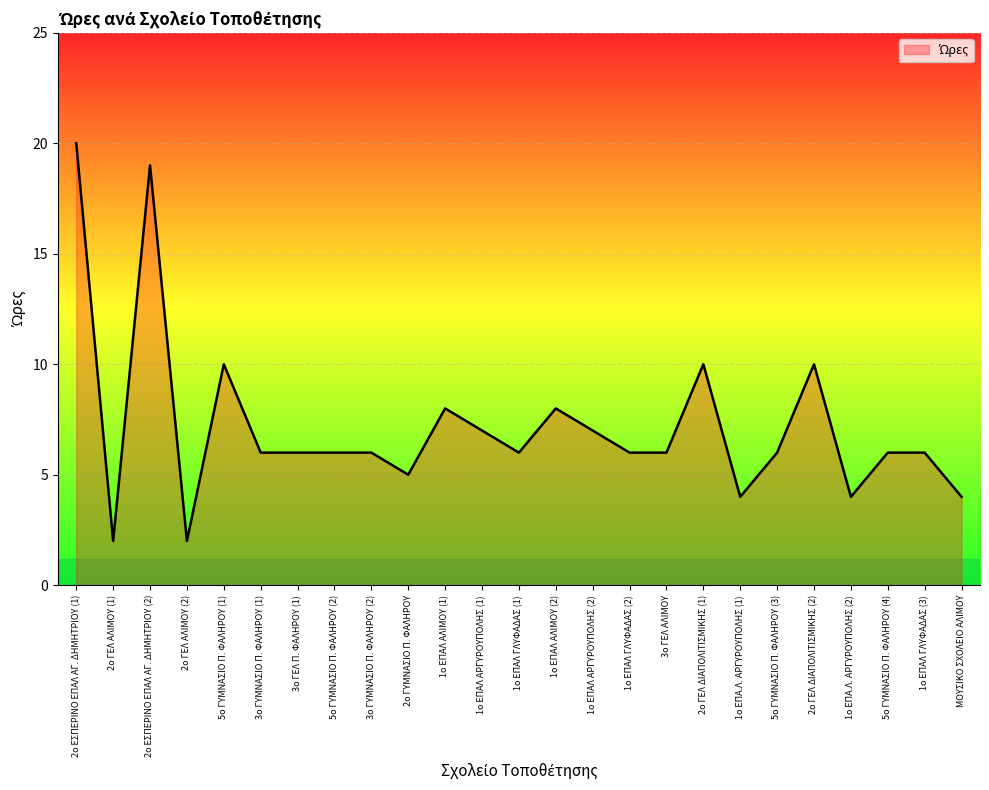

Between 1ο ΕΠΑΛ ΑΡΓΥΡΟΥΠΟΛΗΣ (2) and 1ο ΕΠΑΛ ΓΛΥΦΑΔΑΣ (3), which is larger?

1ο ΕΠΑΛ ΑΡΓΥΡΟΥΠΟΛΗΣ (2)